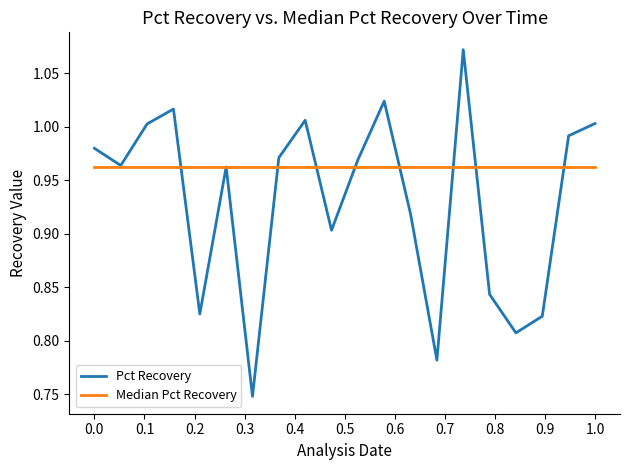

Which series has the largest total across all categories?

Median Pct Recovery